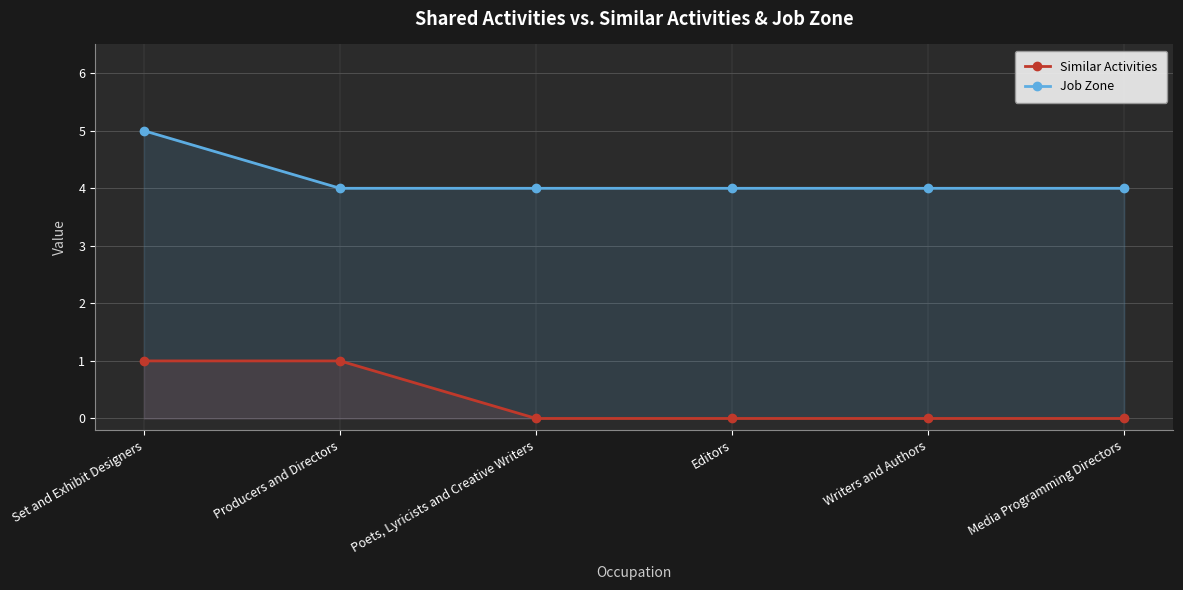

True or false: Job Zone has more than 1 interior local peaks.

False